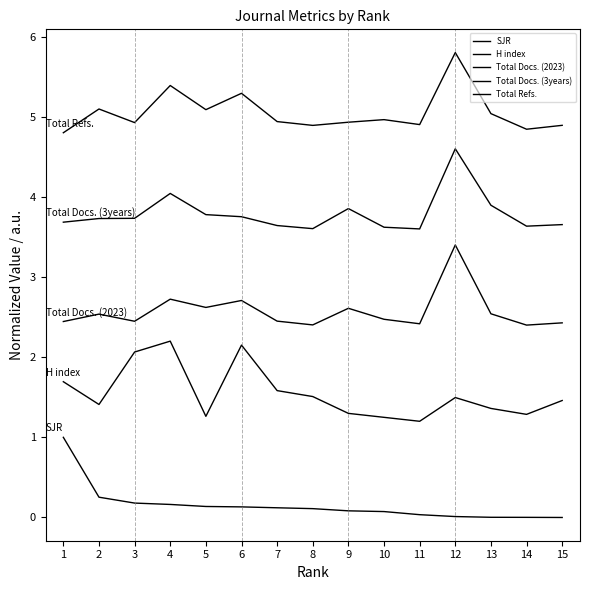

True or false: Total Docs. (3years) and Total Docs. (2023) cross at least once.

False